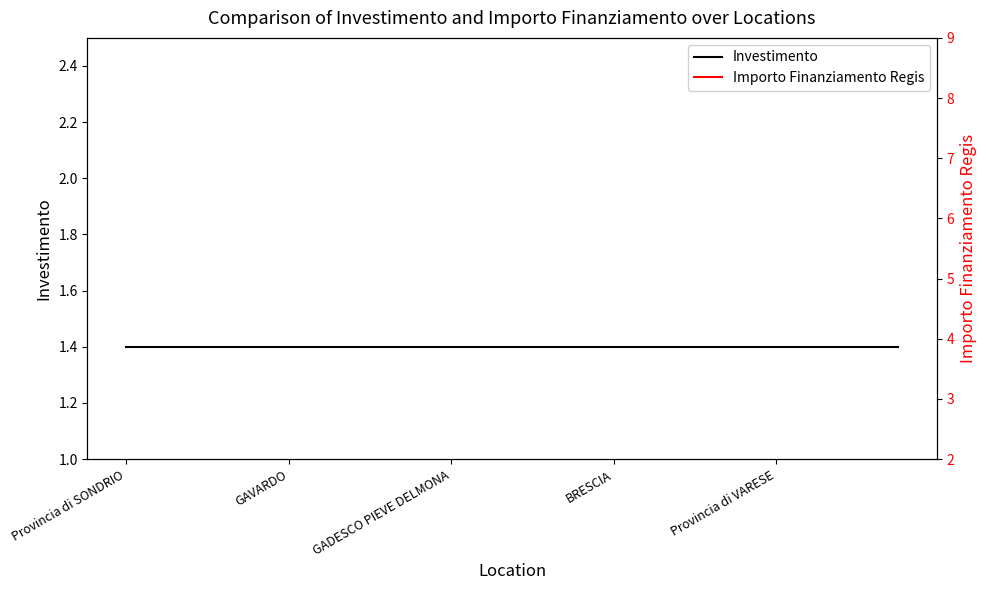

List the series in order of their overall mean, lowest first.

Investimento, Importo Finanziamento Regis